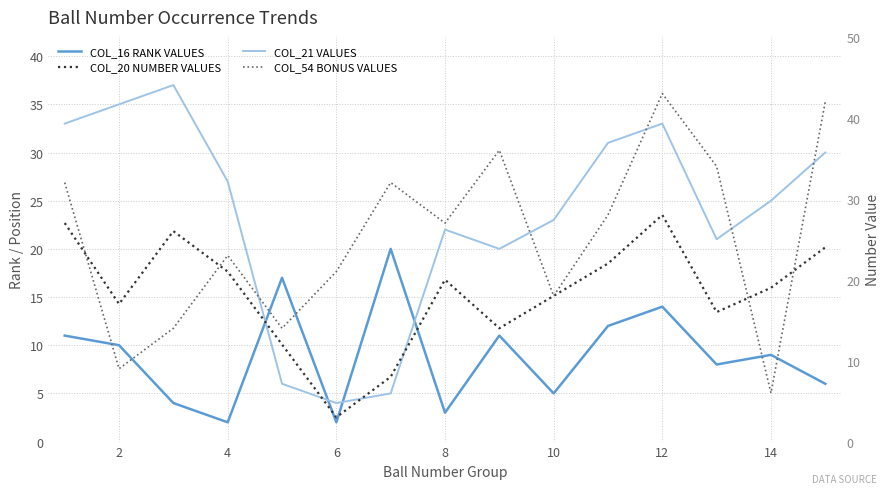

In COL_20 NUMBER VALUES, how many points are higher than both neighbors (excluding endpoints)?

3